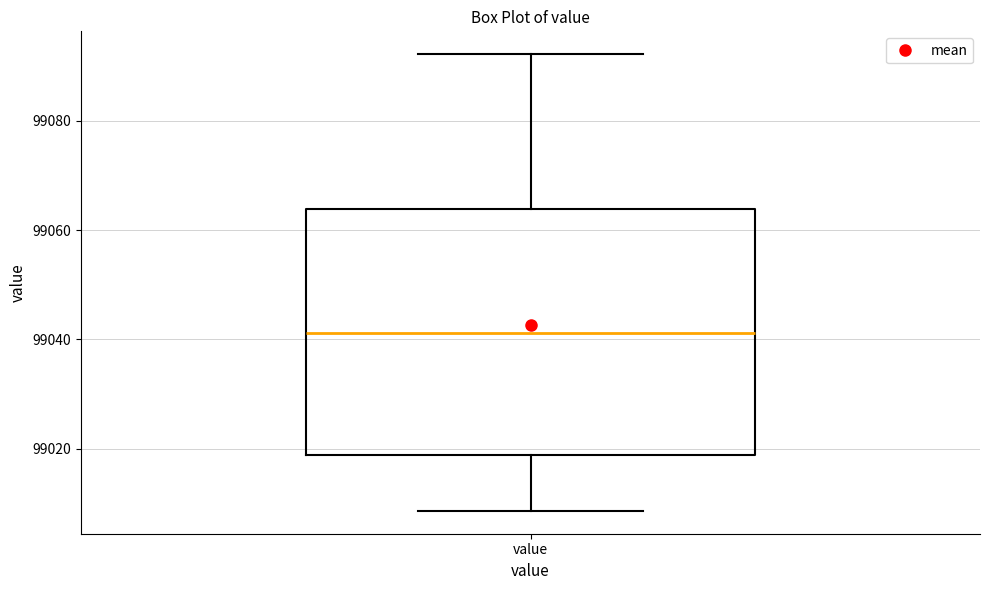

Transcribe this box plot: give where the median line is, the range the box spans, and where the two whiskers end, as read against the y-axis. The values are not printed on the chart, so give them approximately, as read against the axis.

median 99042, box 99018 to 99064, whiskers 99008 to 99092